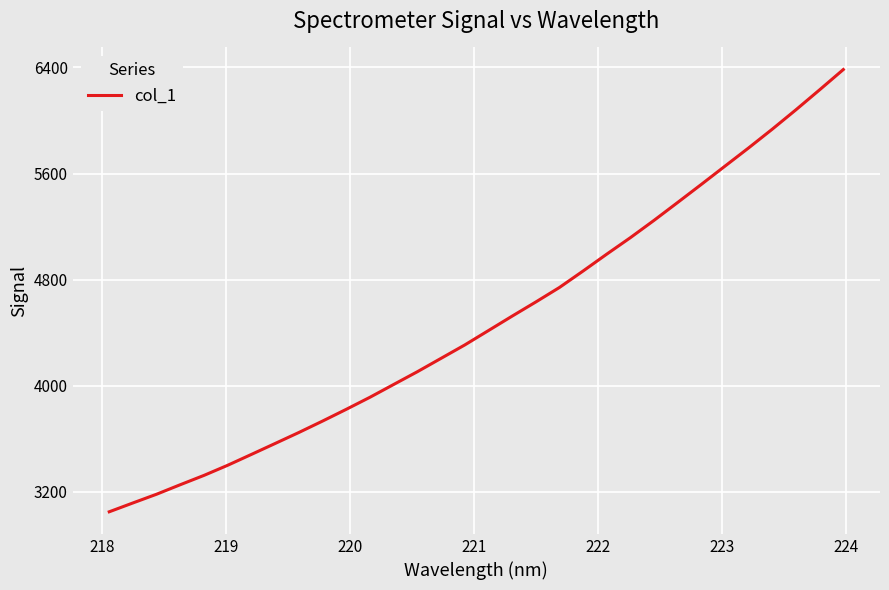

What is the minimum value shown in the chart?

3048.1